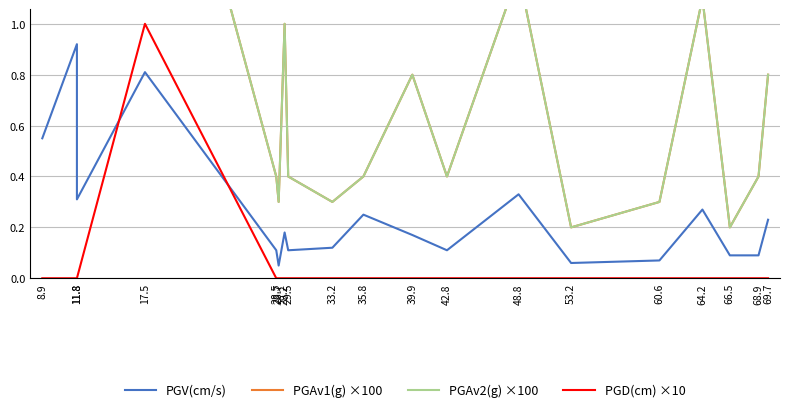

Between which two adjacent categories do PGD(cm) ×10 and PGV(cm/s) first intersect?

11.8 and 17.5